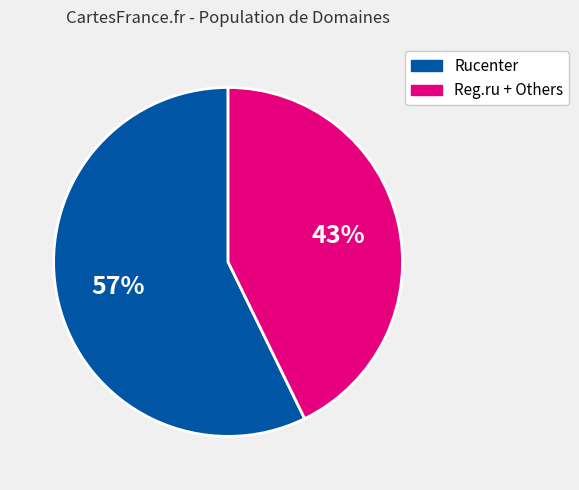

To the nearest percent, what is the average slice percentage?

50%